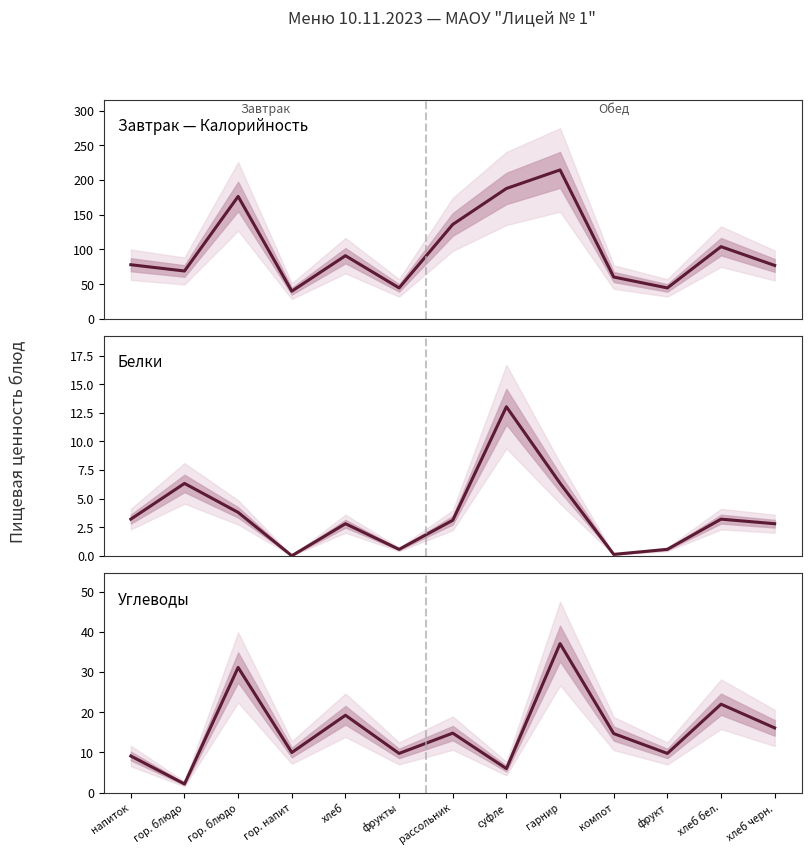

At which label does Завтрак — Калорийность first exceed 78?

гор. блюдо